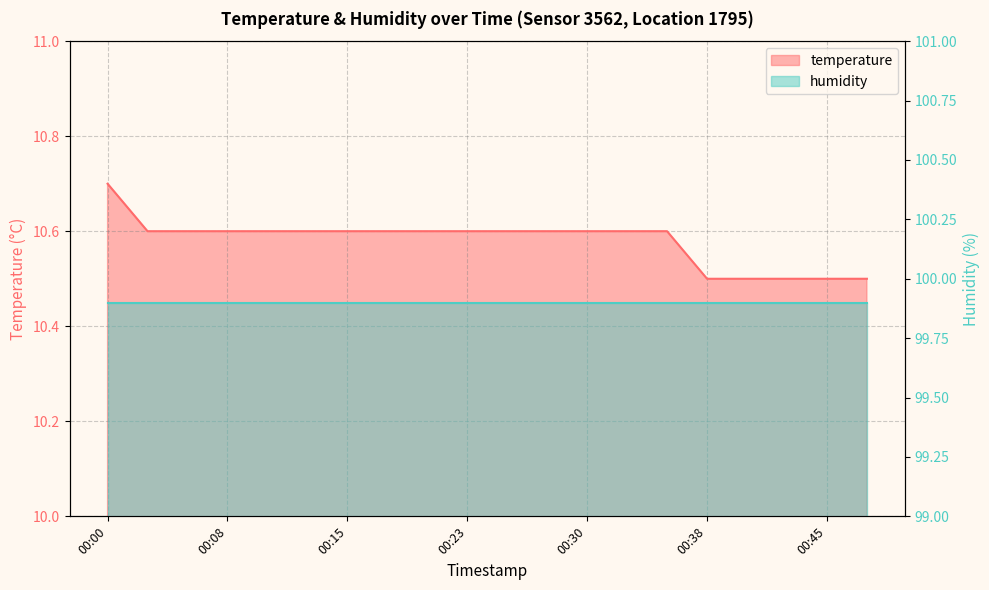

Which category has the lowest value across all series?

00:38